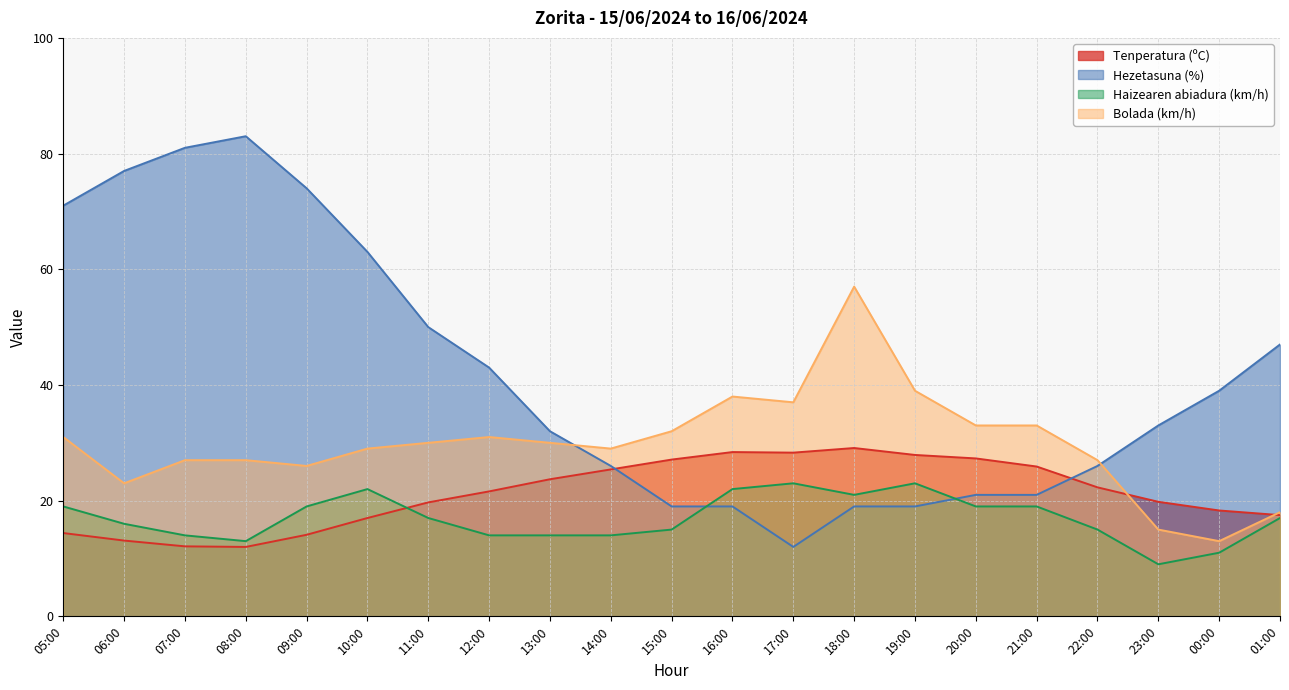

Which series has the widest spread of values?

Hezetasuna (%)